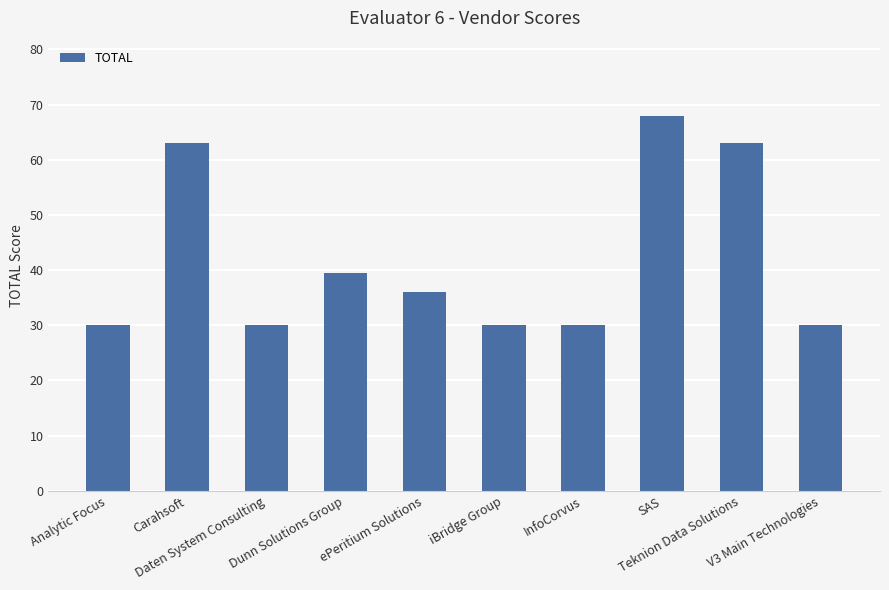

Does the chart contain any negative values?

No